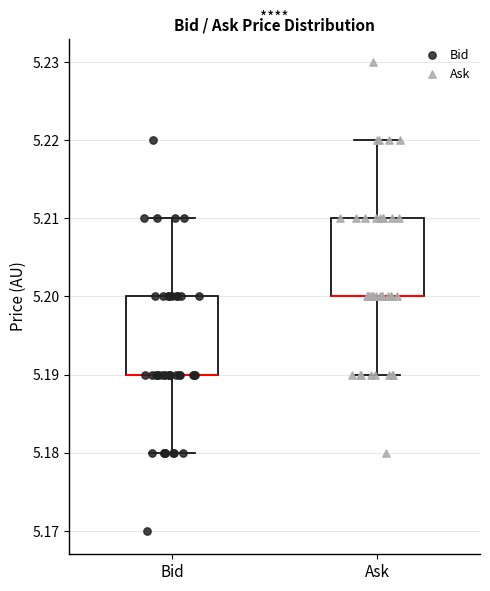

Reading left to right, read every box against the y-axis: the position of its median line, the range the box covers, and the ends of its whiskers. The values are not printed on the chart, so give them approximately, as read against the axis.

Bid: median 5.19 (drawn on the box's lower edge), box 5.19 to 5.20, whiskers 5.18 to 5.21
Ask: median 5.20 (drawn on the box's lower edge), box 5.20 to 5.21, whiskers 5.19 to 5.22